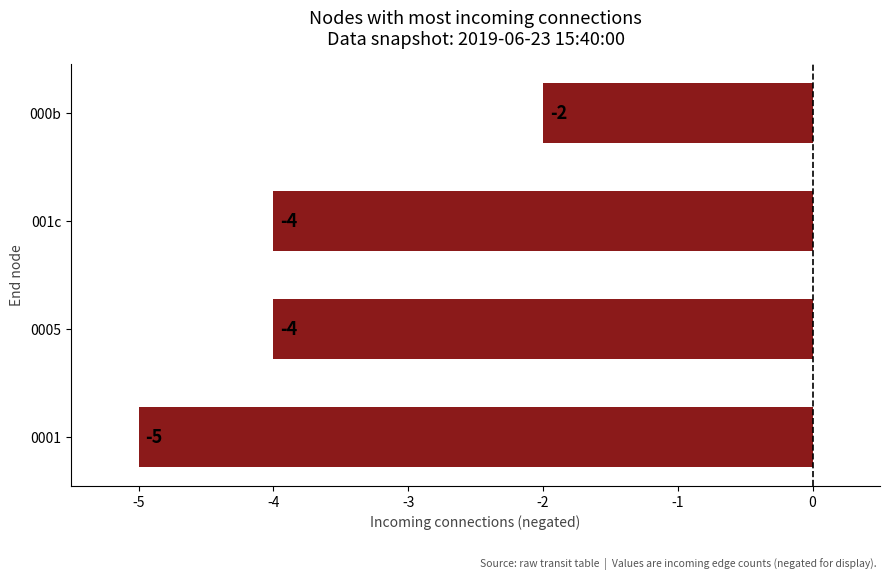

What is the difference between the values at 0001 and 000b?

3